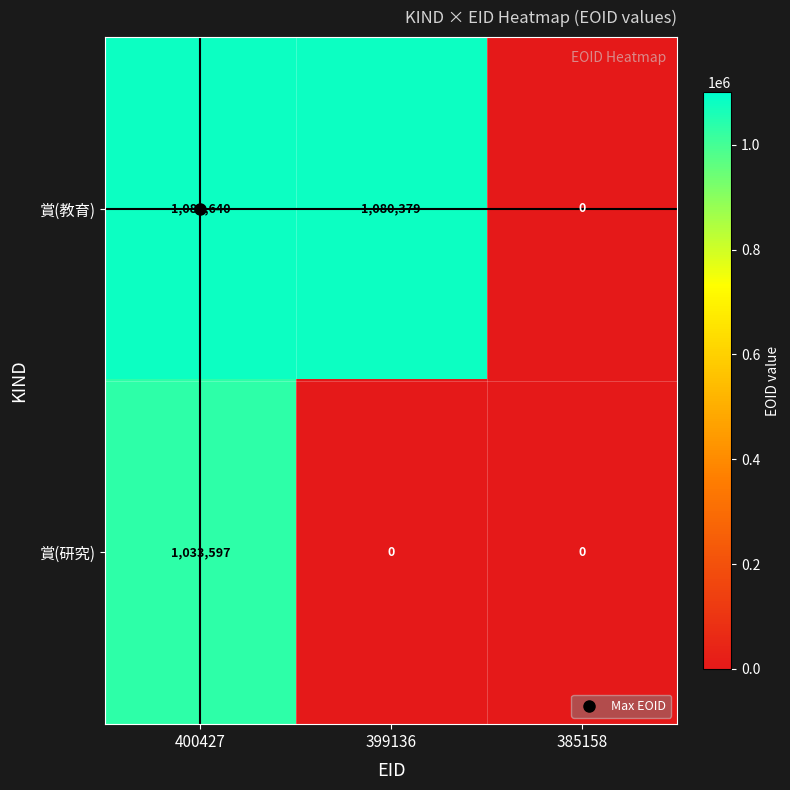

Between 399136 and 385158, which series saw the biggest shift?

賞(教育)